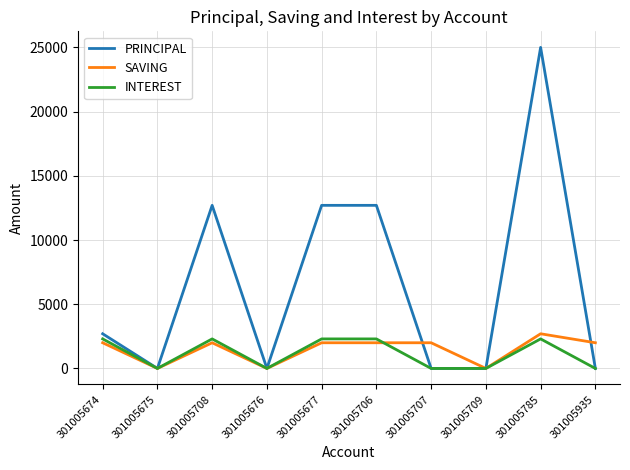

Reading left to right, extract all data points from this chart.

PRINCIPAL: 301005674=2700	301005675=0	301005708=12700	301005676=0	301005677=12700	301005706=12700	301005707=0	301005709=0	301005785=25000	301005935=0
SAVING: 301005674=2000	301005675=0	301005708=2000	301005676=0	301005677=2000	301005706=2000	301005707=2000	301005709=0	301005785=2700	301005935=2000
INTEREST: 301005674=2300	301005675=0	301005708=2300	301005676=0	301005677=2300	301005706=2300	301005707=0	301005709=0	301005785=2300	301005935=0